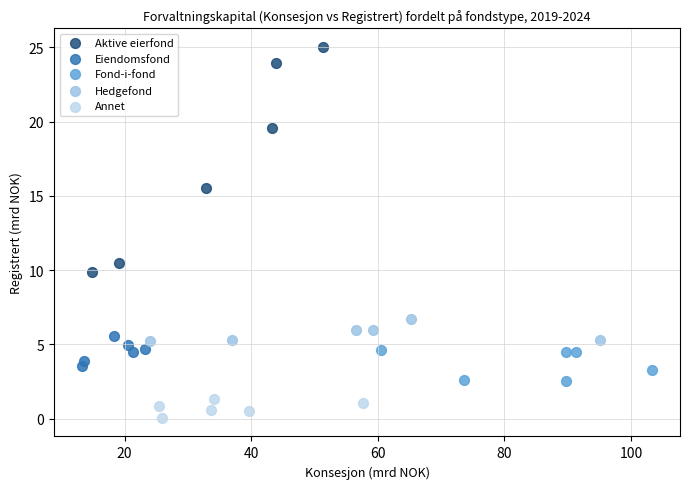

Which series has the largest Y range (max minus min)?

Aktive eierfond